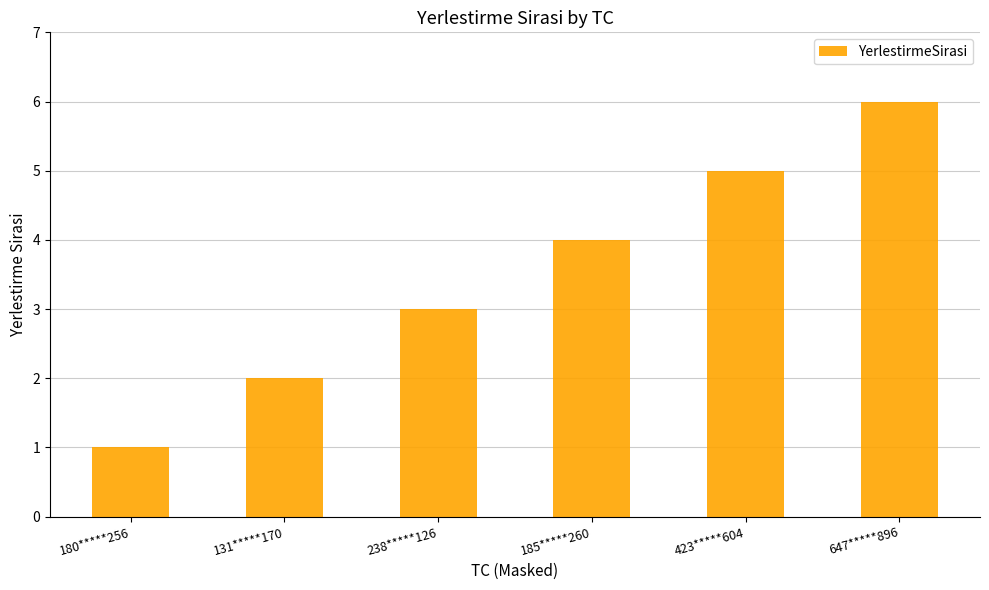

What is the ratio of the value at 647*****896 to the value at 238*****126?

2.0